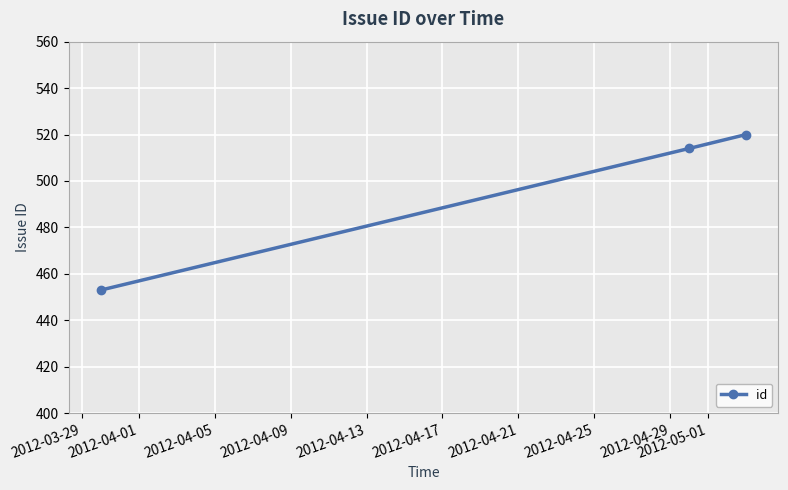

Reading left to right, transcribe all the data shown in this chart.

453	514	520